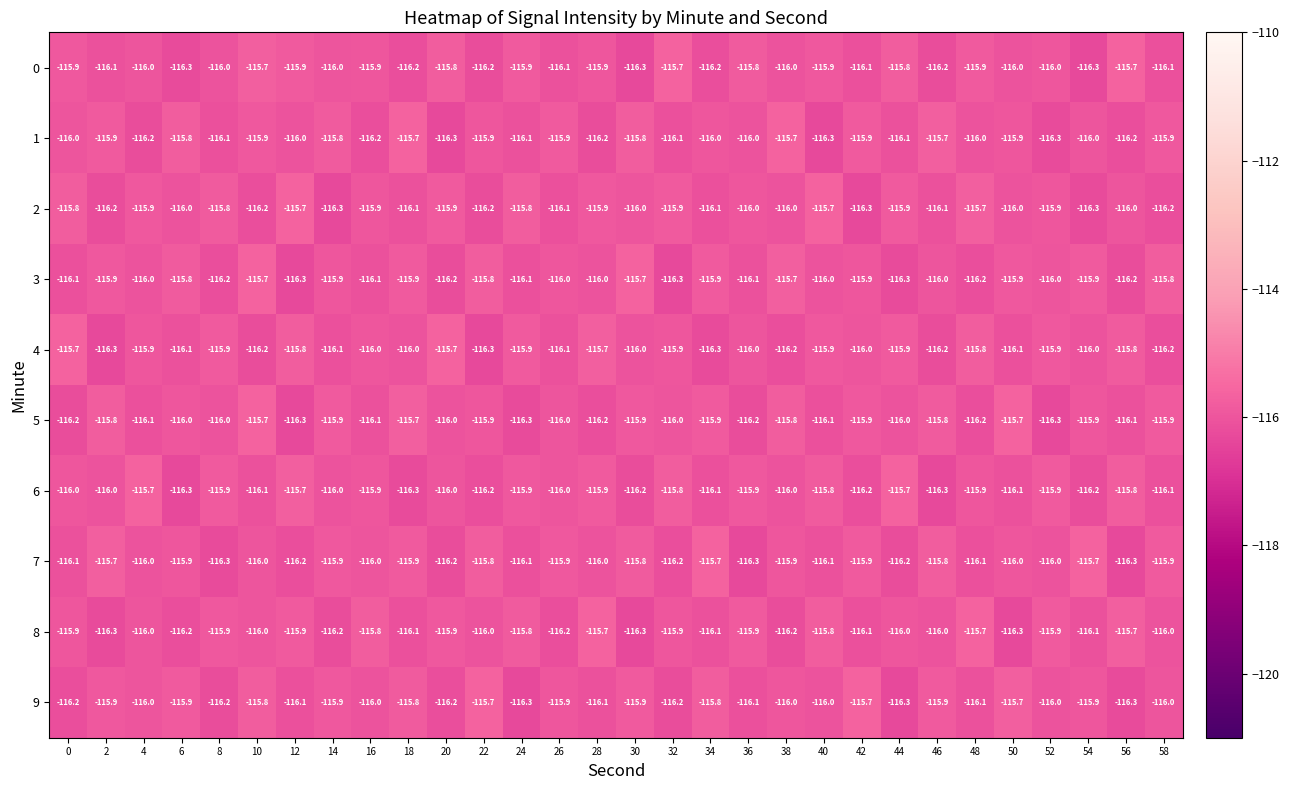

What is the maximum value shown in the chart?

-115.7